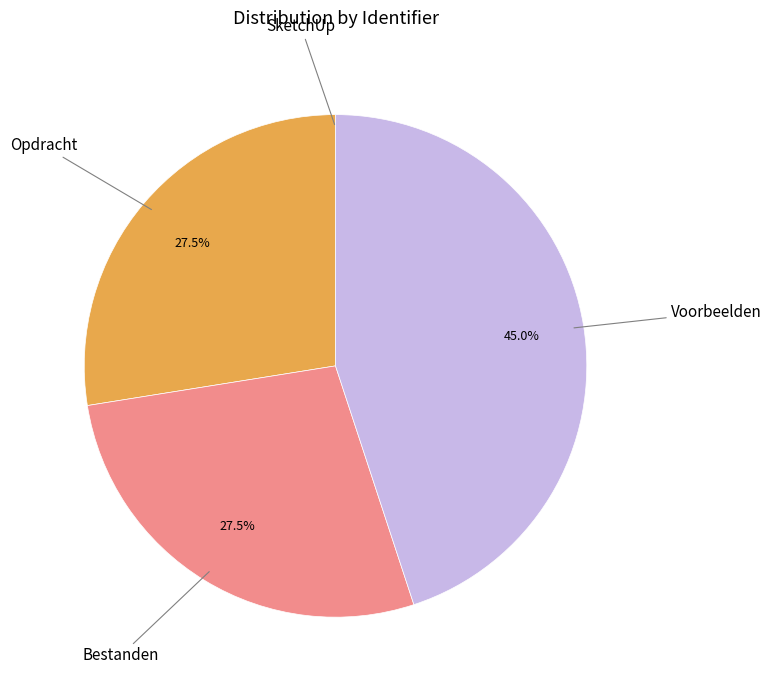

What is the largest slice in the pie chart?

Voorbeelden